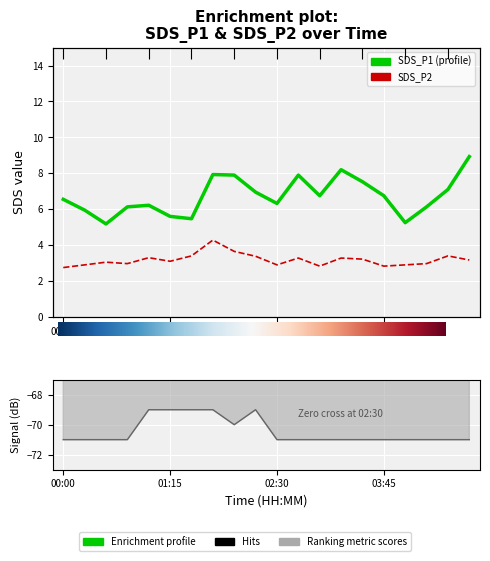

At which category is the sum across all series the highest?

01:45